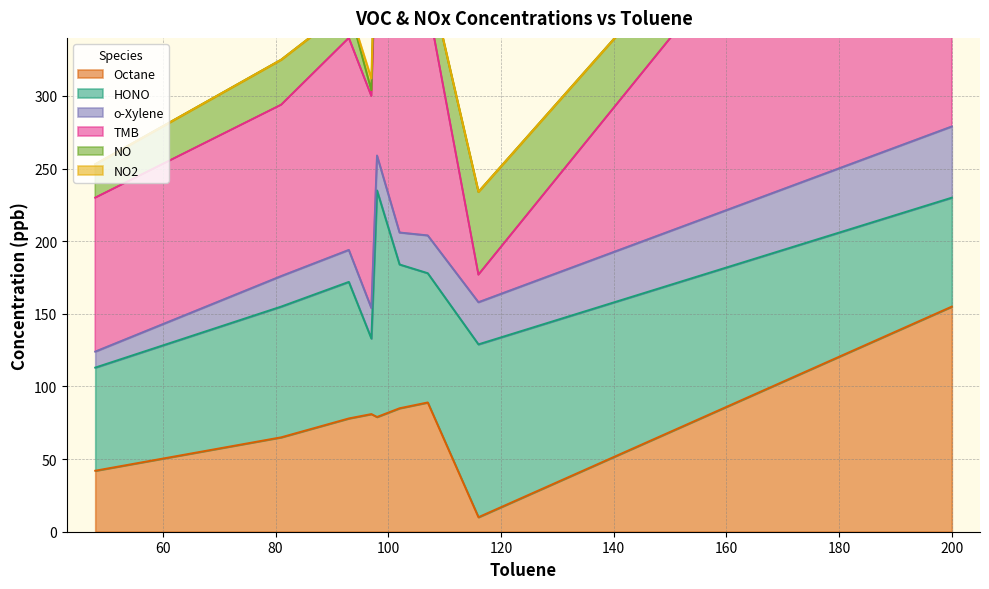

True or false: NO2 and TMB cross at least once.

False